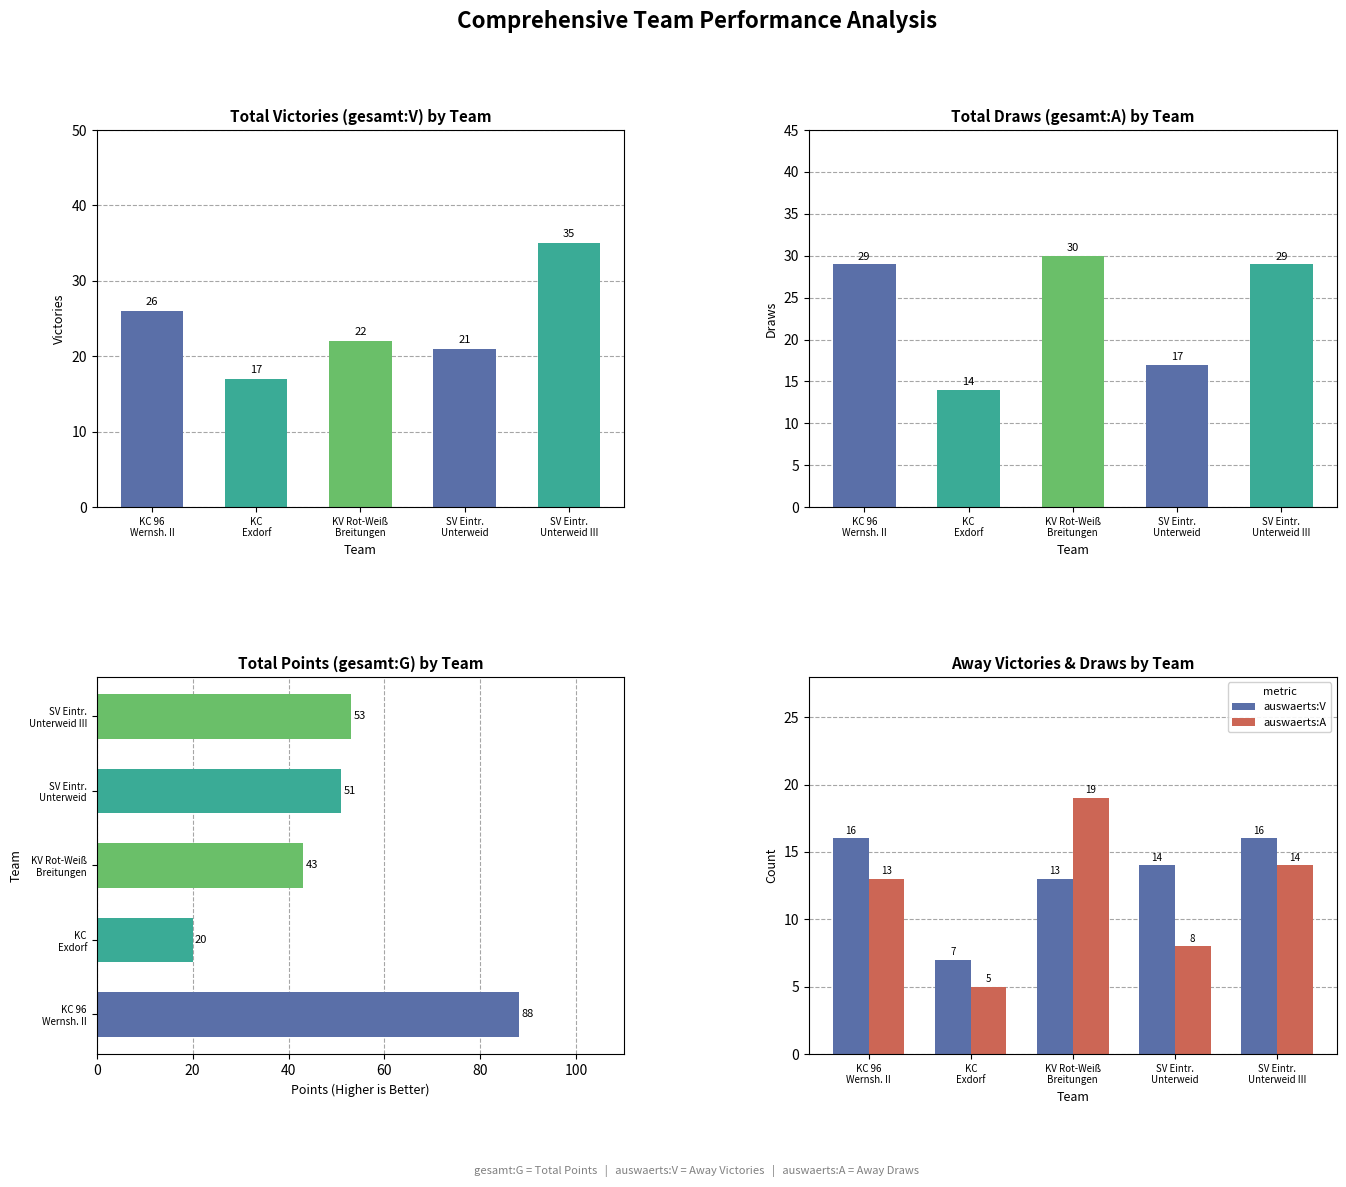

What is the difference between the second highest and second lowest values in the auswaerts:A series?

6